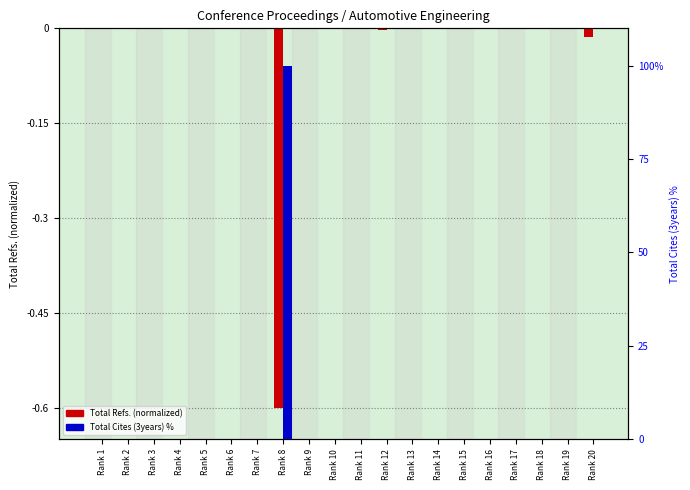

Where is Total Cites (3years) % nearest to the value 50?

Rank 1